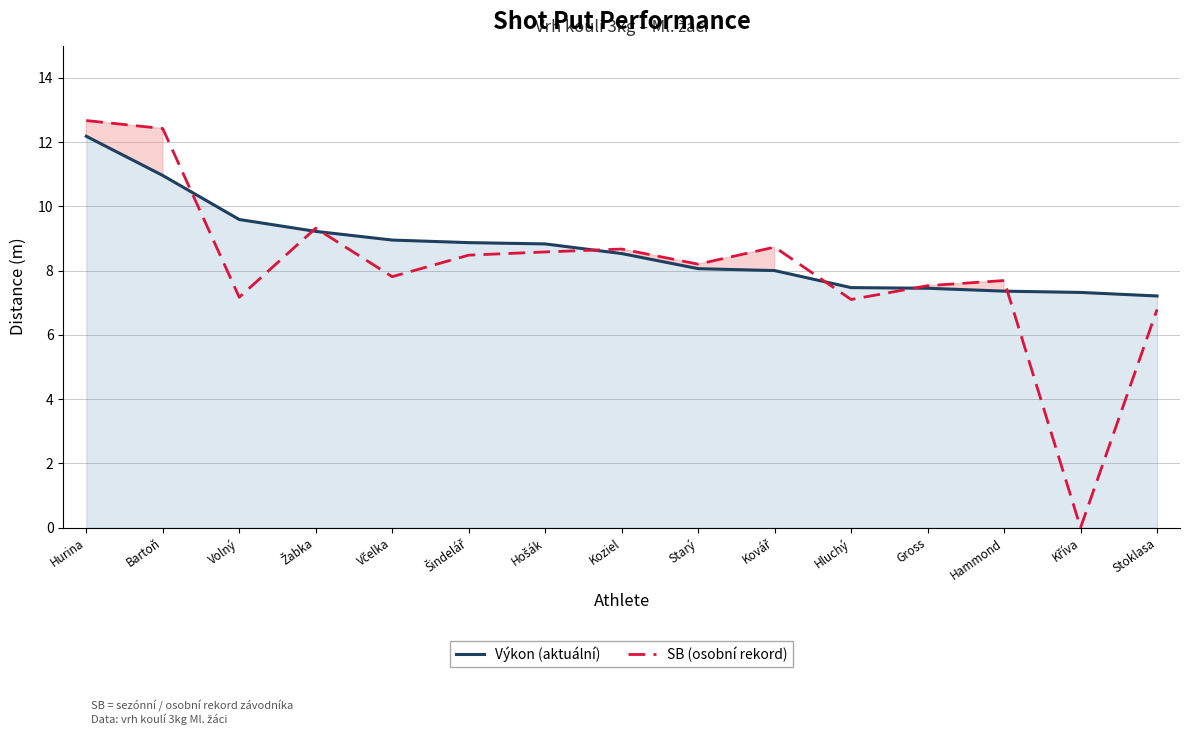

The SB (osobní rekord) series shows 9.3 at Žabka. True or false?

True